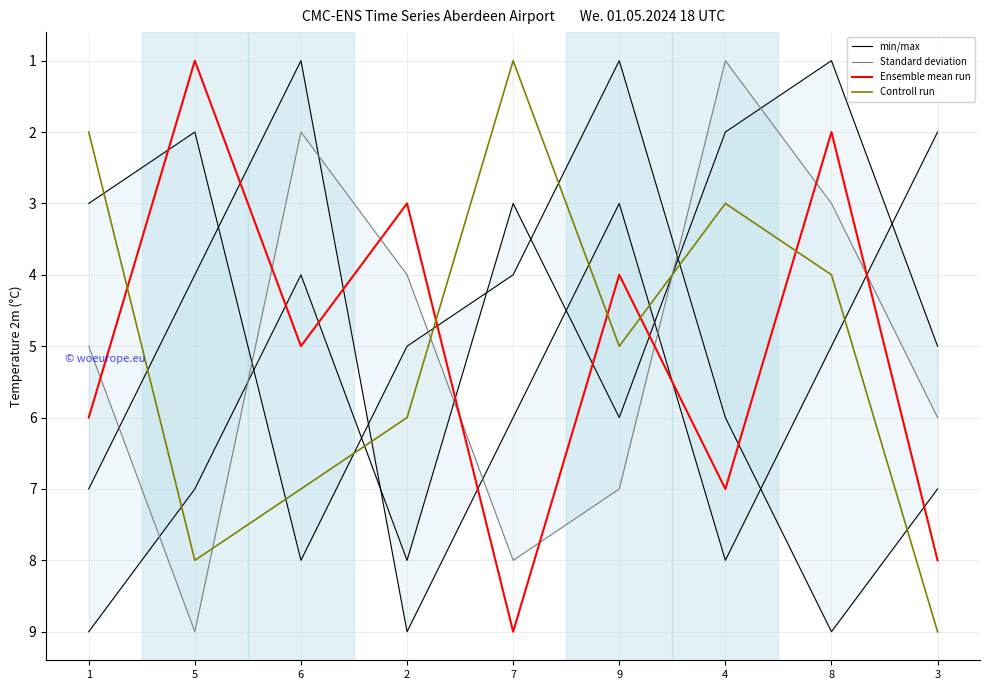

What is the label of the 1st point from the left?

1